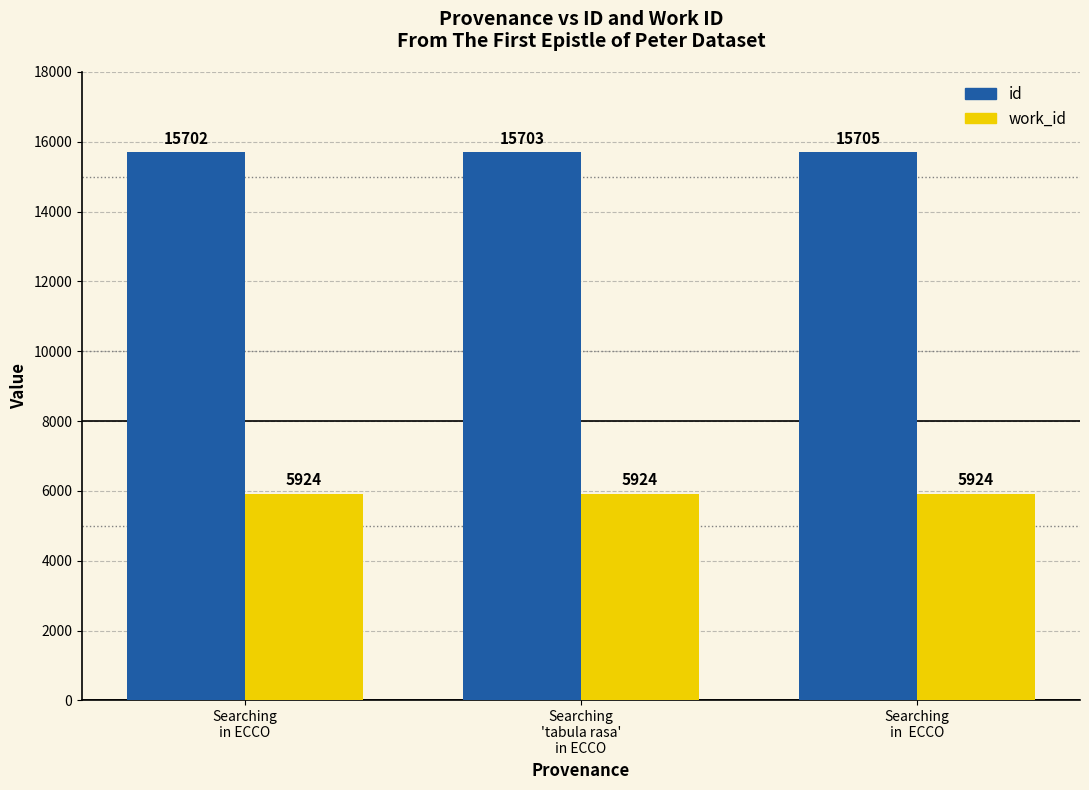

Reading left to right, what are all the values shown in this chart?

id: 15702	15703	15705
work_id: 5924	5924	5924